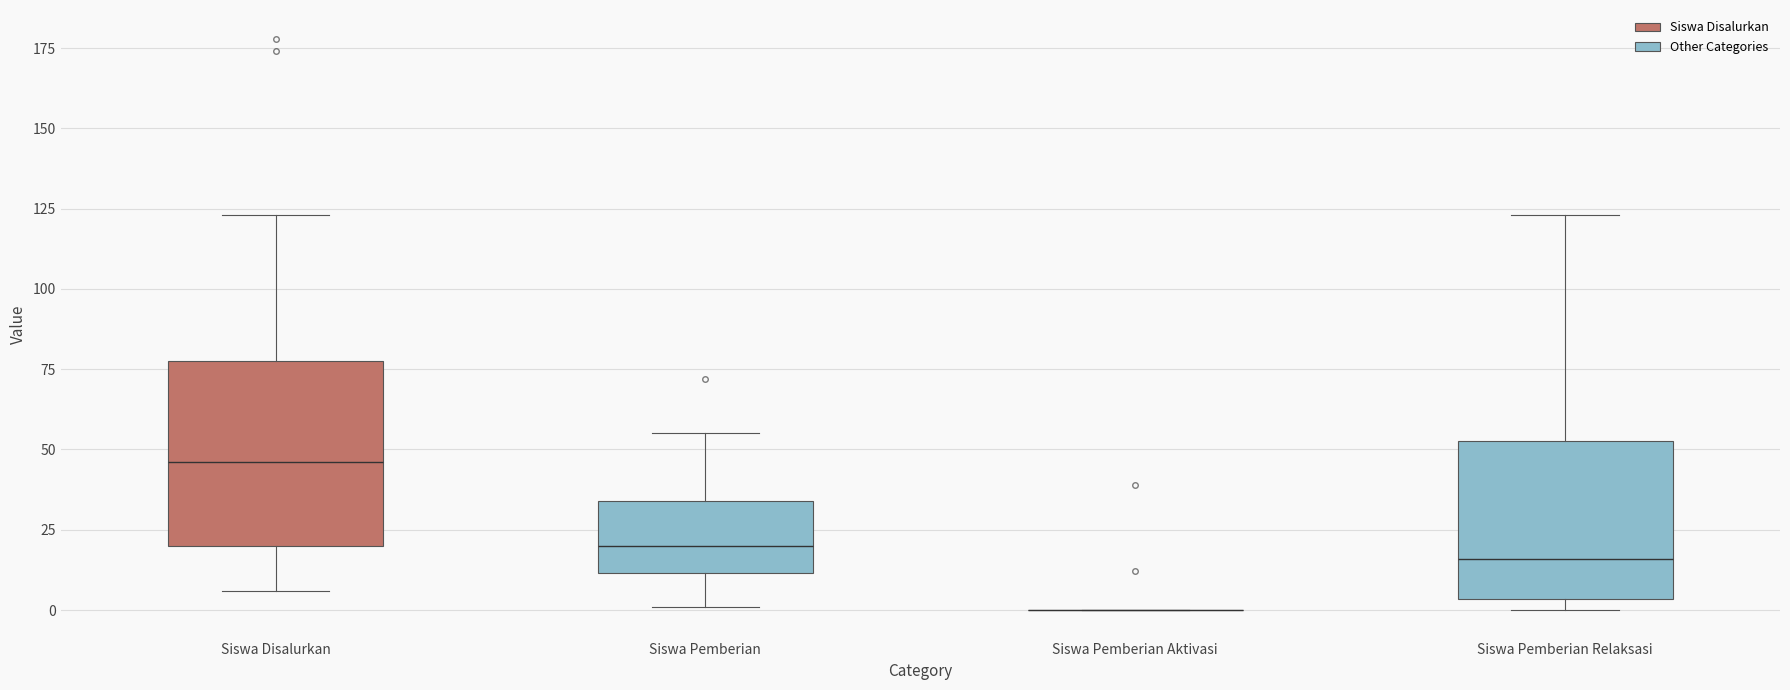

Comparing the boxes themselves (not the whiskers), which one is the tallest?

Siswa Disalurkan